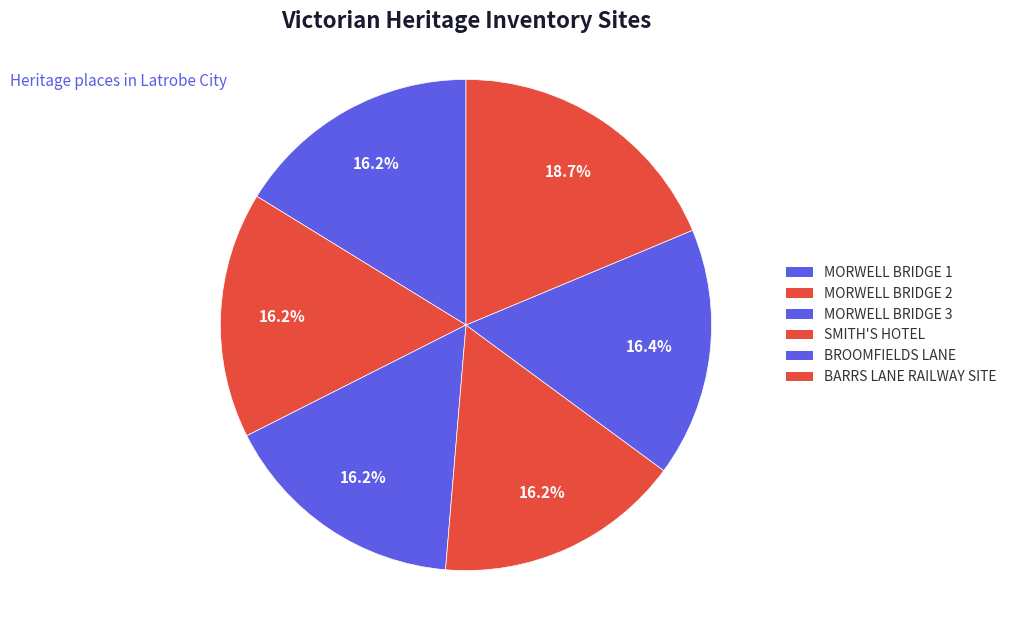

What portion of the pie excludes SMITH'S HOTEL?

83.8%